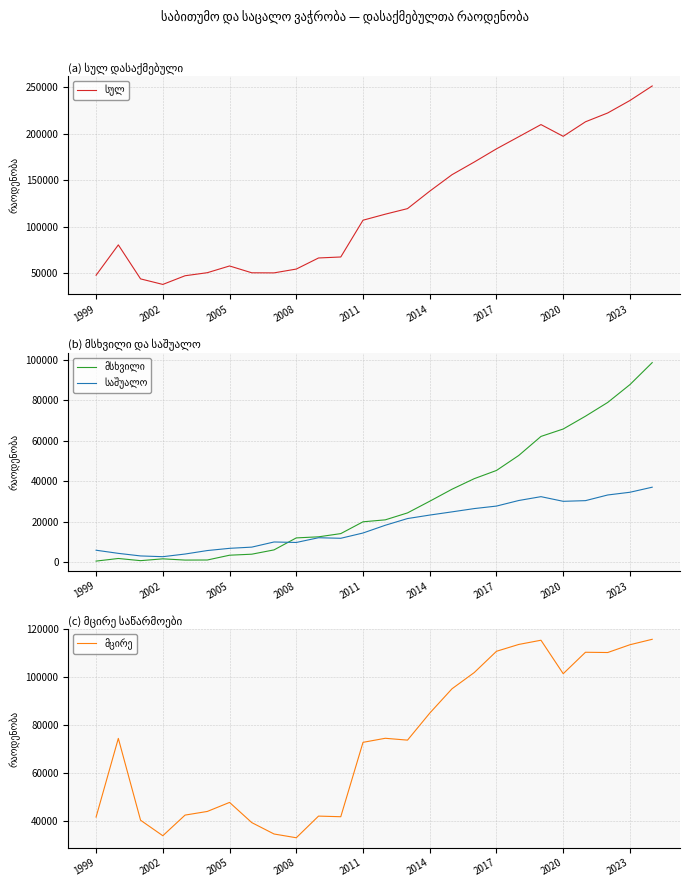

What is the difference between the maximum and minimum values in the საშუალო series?

34307